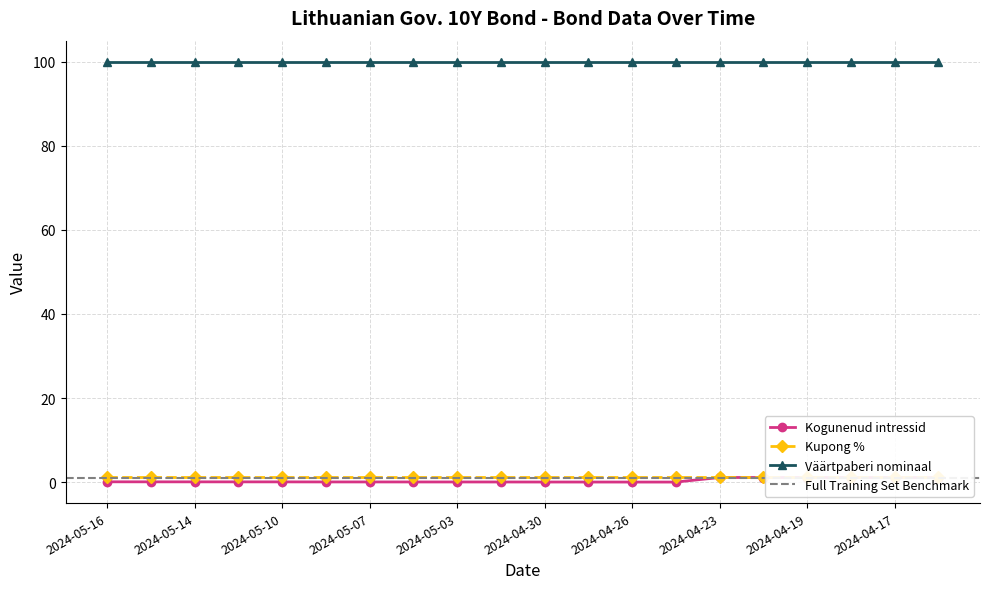

The Väärtpaberi nominaal series shows 100.0 at 2024-04-29. True or false?

True